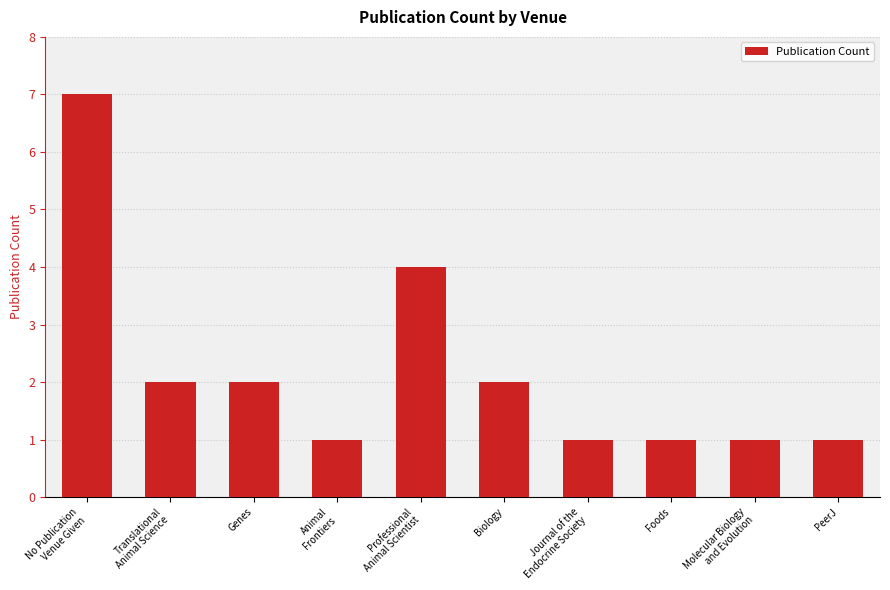

What position from the left is PeerJ?

10